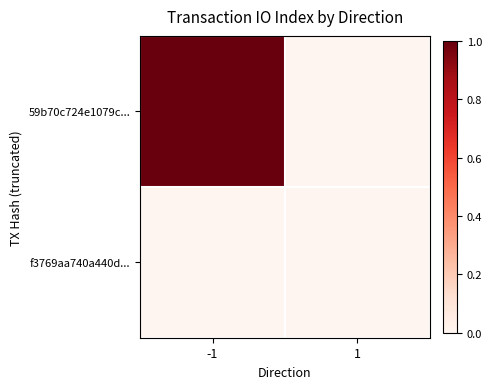

List the series in order of their peak value, lowest first.

f3769aa740a440d..., 59b70c724e1079c...